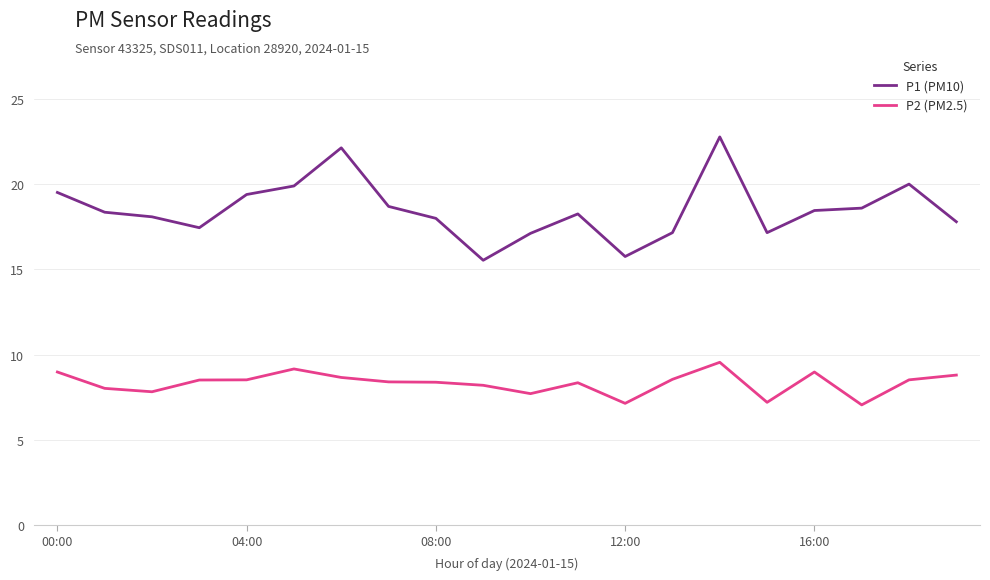

True or false: P1 (PM10) and P2 (PM2.5) cross at least once.

False